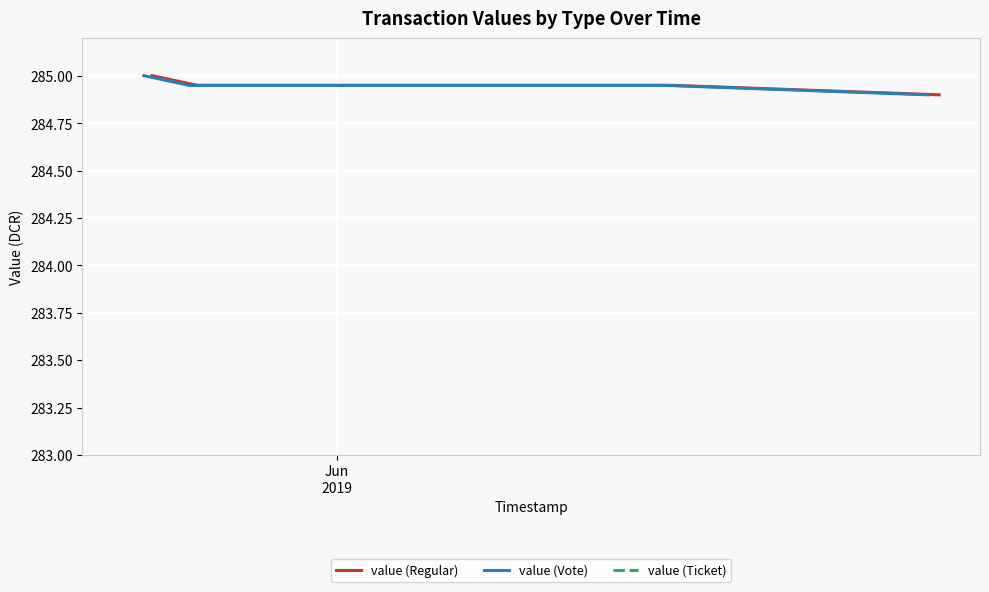

At which category does the chart reach its peak across all series?

Jun
2019